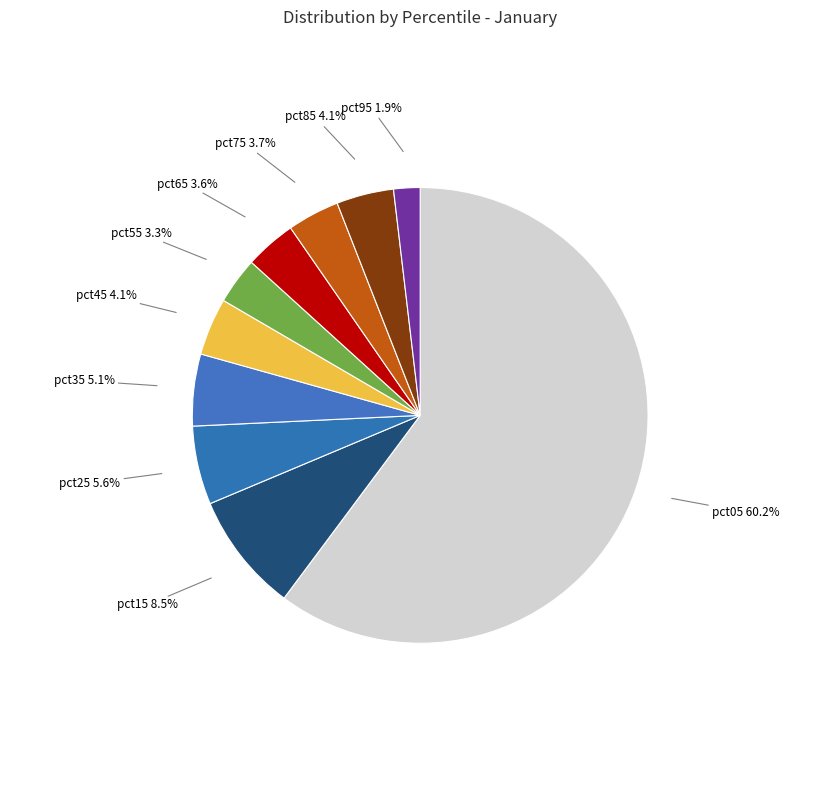

Which slice represents more than half of the pie?

pct05